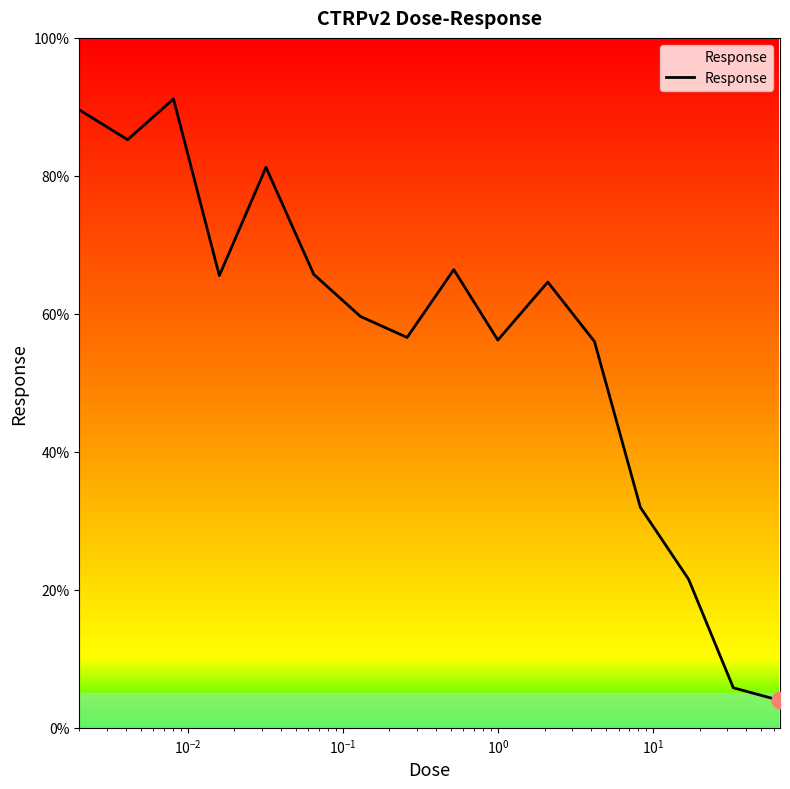

What is the maximum value shown in the chart?

91.2